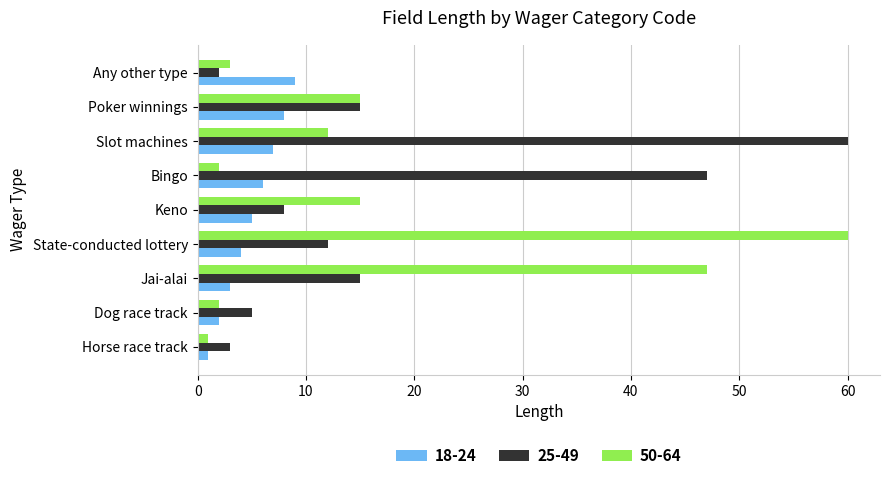

What are all the series names shown in the legend?

18-24, 25-49, 50-64